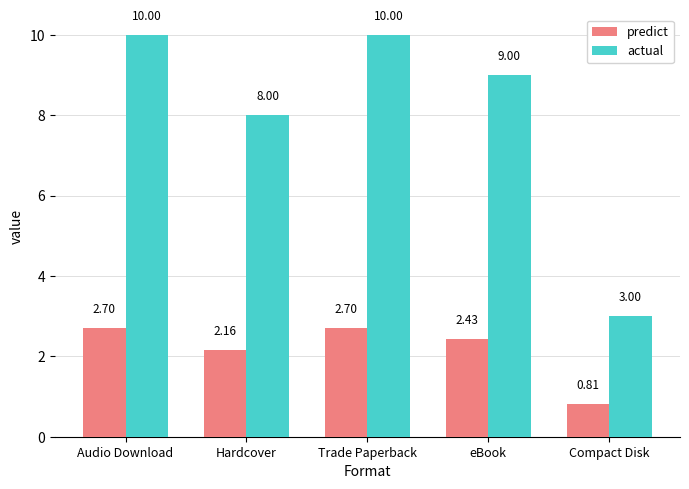

Does the chart contain any negative values?

No